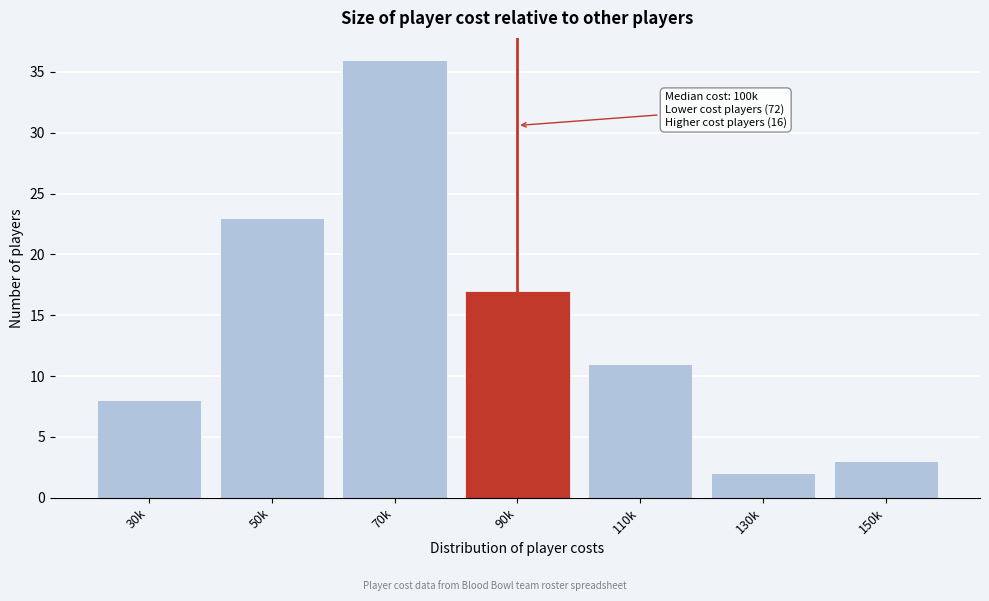

Reading left to right, what are all the values shown in this chart?

30k=8	50k=23	70k=36	90k=17	110k=11	130k=2	150k=3